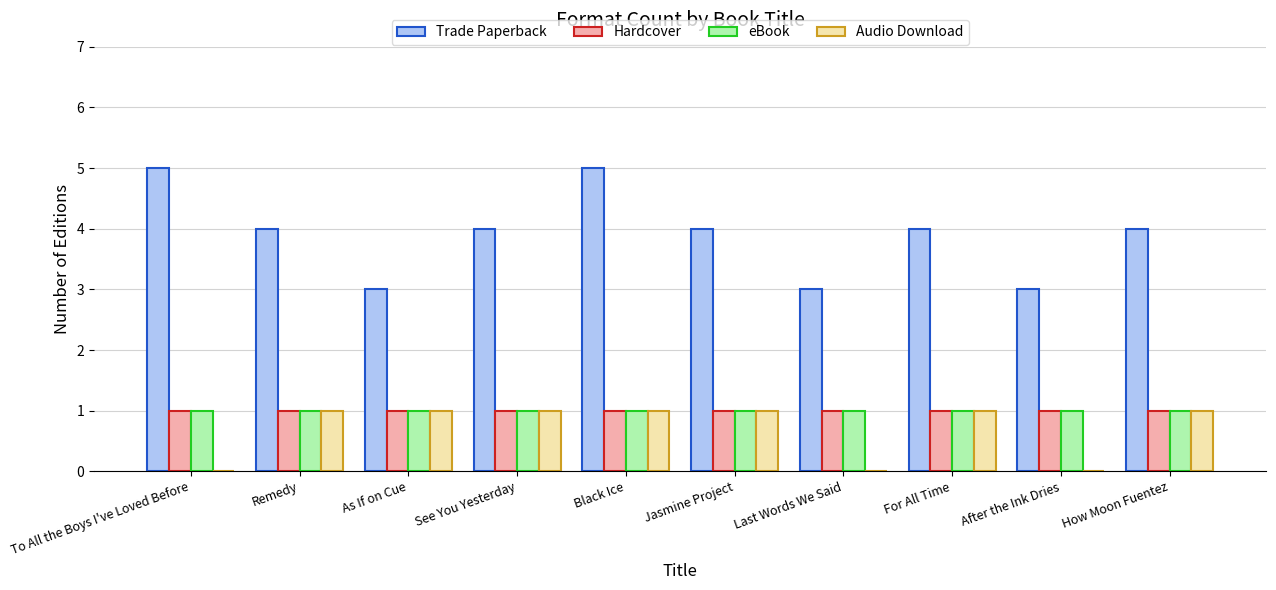

Which series has the largest range (max minus min)?

Trade Paperback